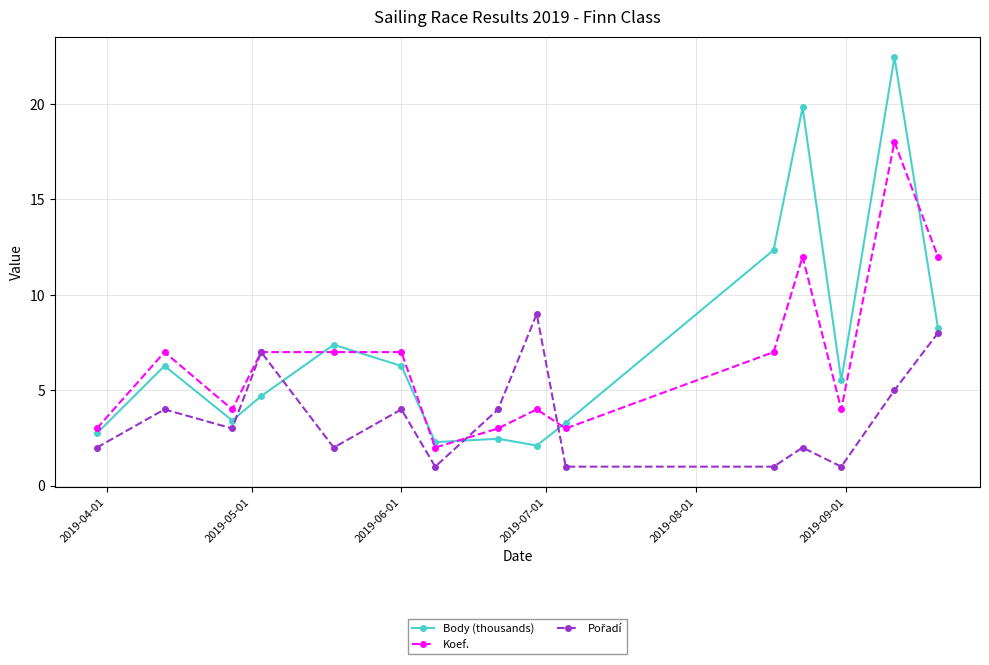

Which series ends up on top after the final intersection of Koef. and Body (thousands)?

Koef.